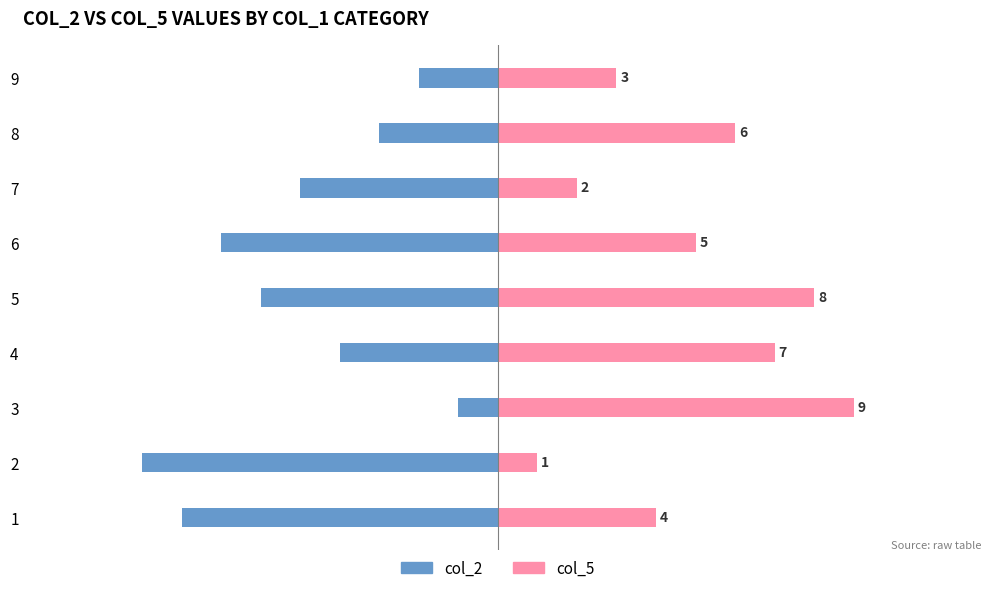

How many groups of bars are there?

9